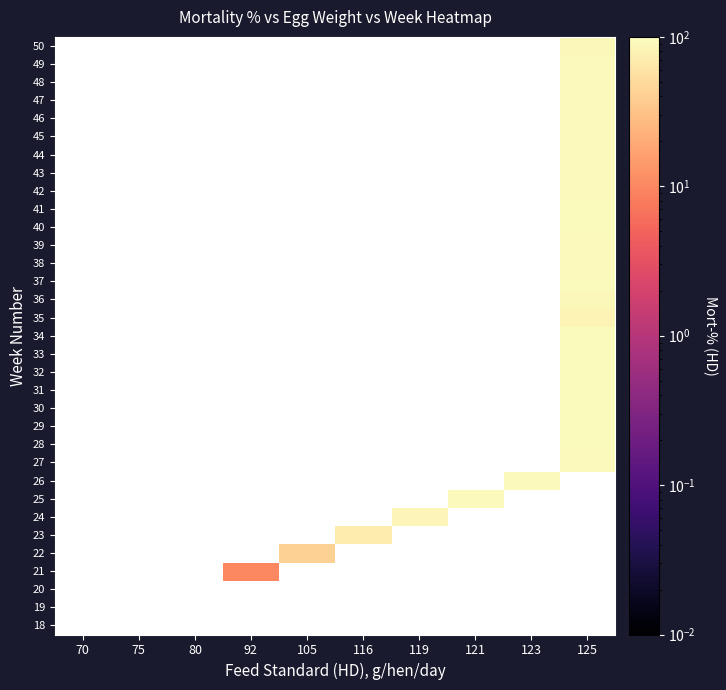

Which has a higher value, 119 or 125?

125